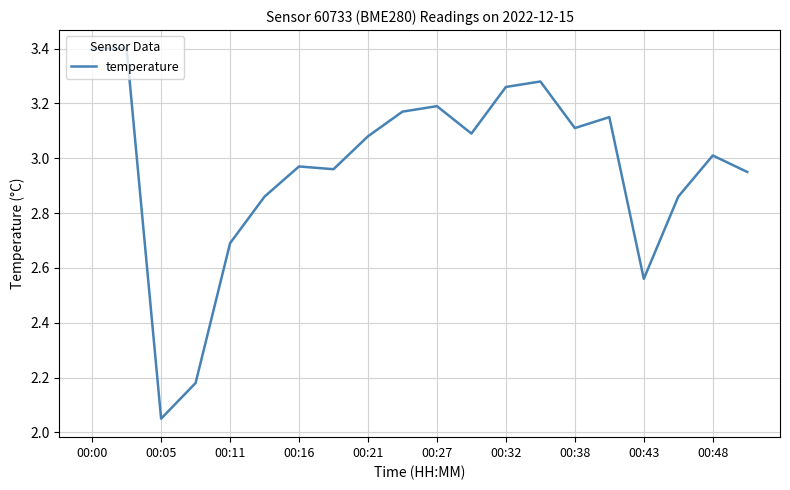

How many lines are shown in the chart?

1